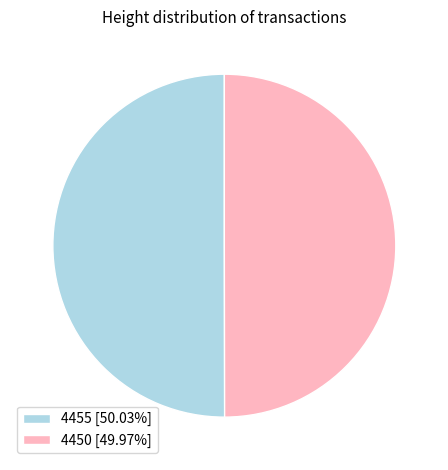

How many segments does this pie chart have?

2